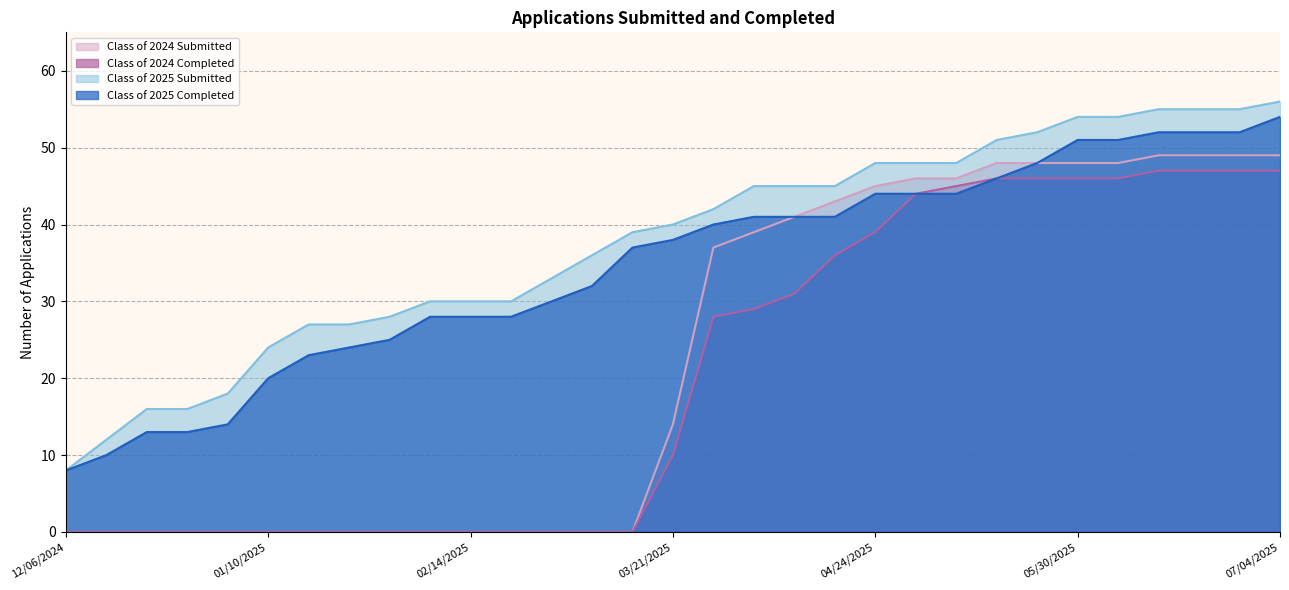

What is the sum of the Class of 2025 Submitted values at 02/07/2025 and 01/31/2025?

58